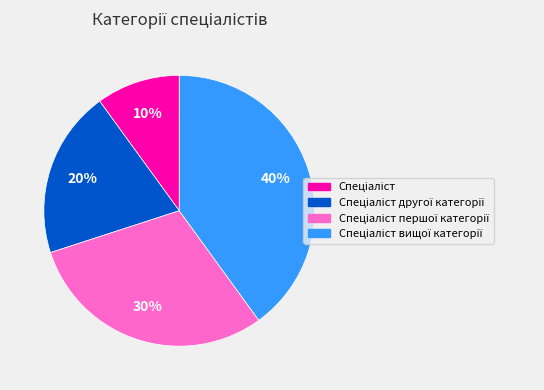

Does any single category account for the majority?

No